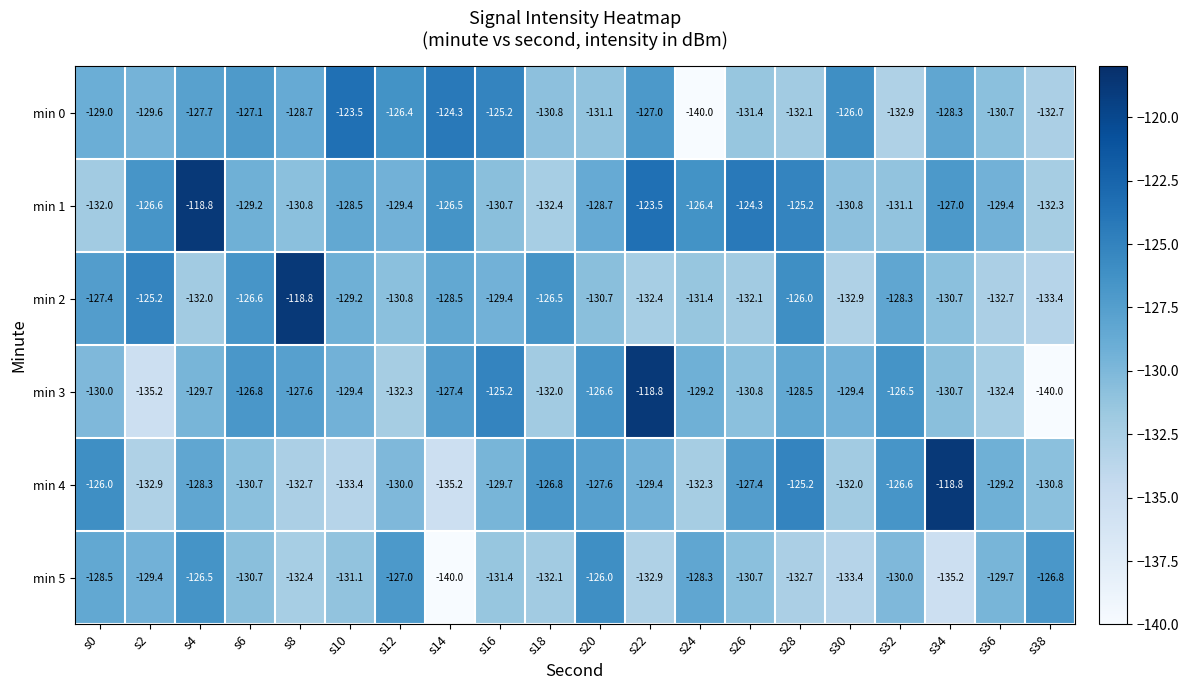

What is the difference between the maximum and second lowest values in the min 3 series?

16.4